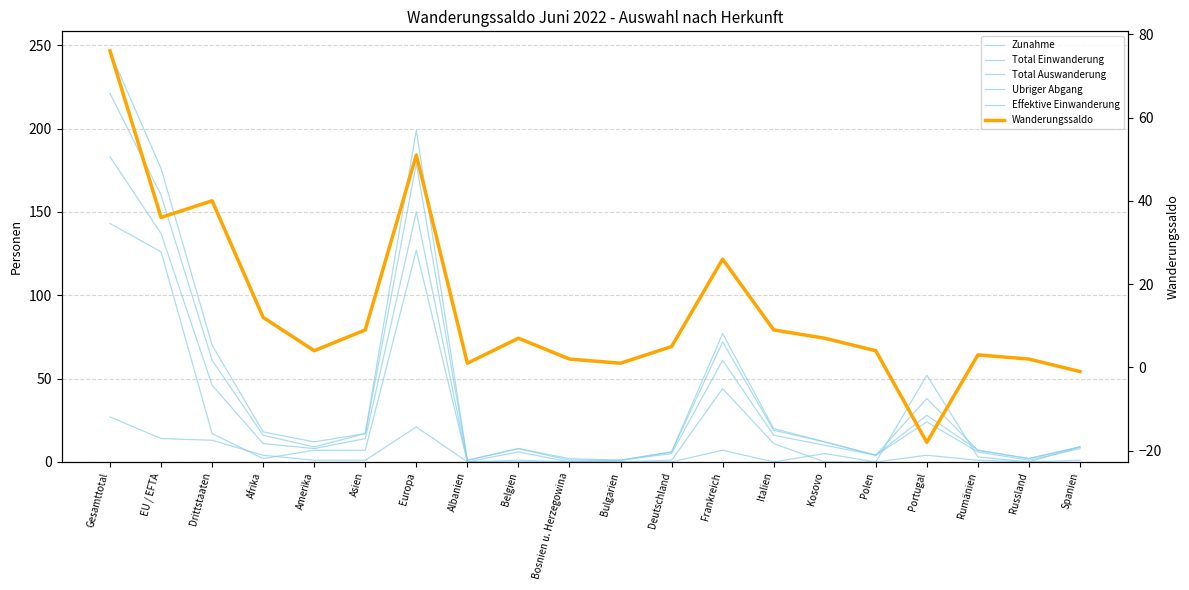

Between which two adjacent categories do Wanderungssaldo and Ubriger Abgang first intersect?

Polen and Portugal